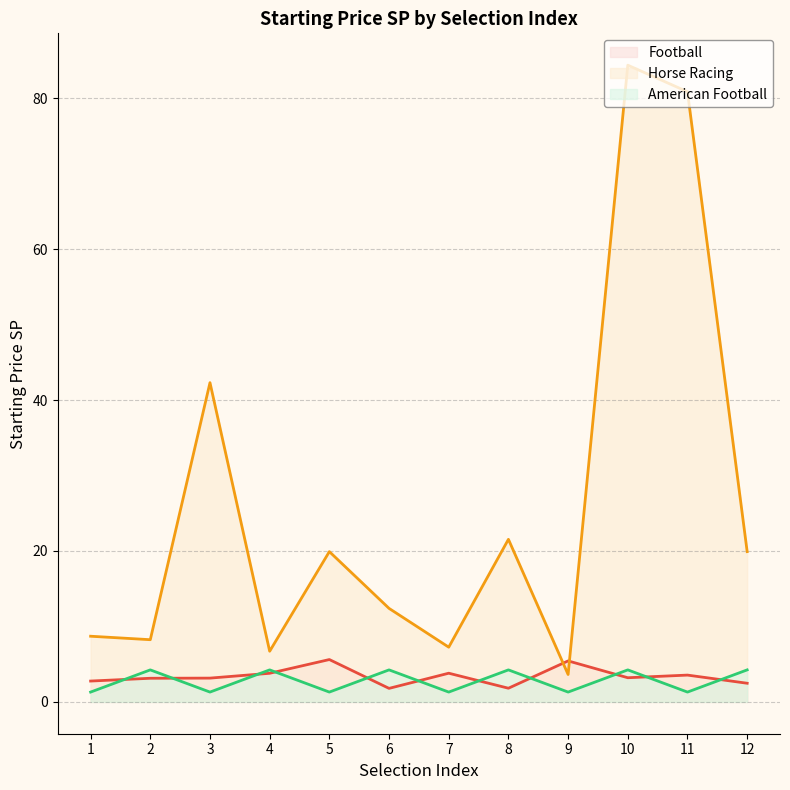

Reading right to left, extract all data points from this chart.

Football: 12=2.5	11=3.5	10=3.2	9=5.4	8=1.8	7=3.8	6=1.8	5=5.6	4=3.8	3=3.1	2=3.1	1=2.8
Horse Racing: 12=19.9	11=80.8	10=84.4	9=3.6	8=21.5	7=7.2	6=12.4	5=19.9	4=6.7	3=42.3	2=8.2	1=8.7
American Football: 12=4.2	11=1.3	10=4.2	9=1.3	8=4.2	7=1.3	6=4.2	5=1.3	4=4.2	3=1.3	2=4.2	1=1.3